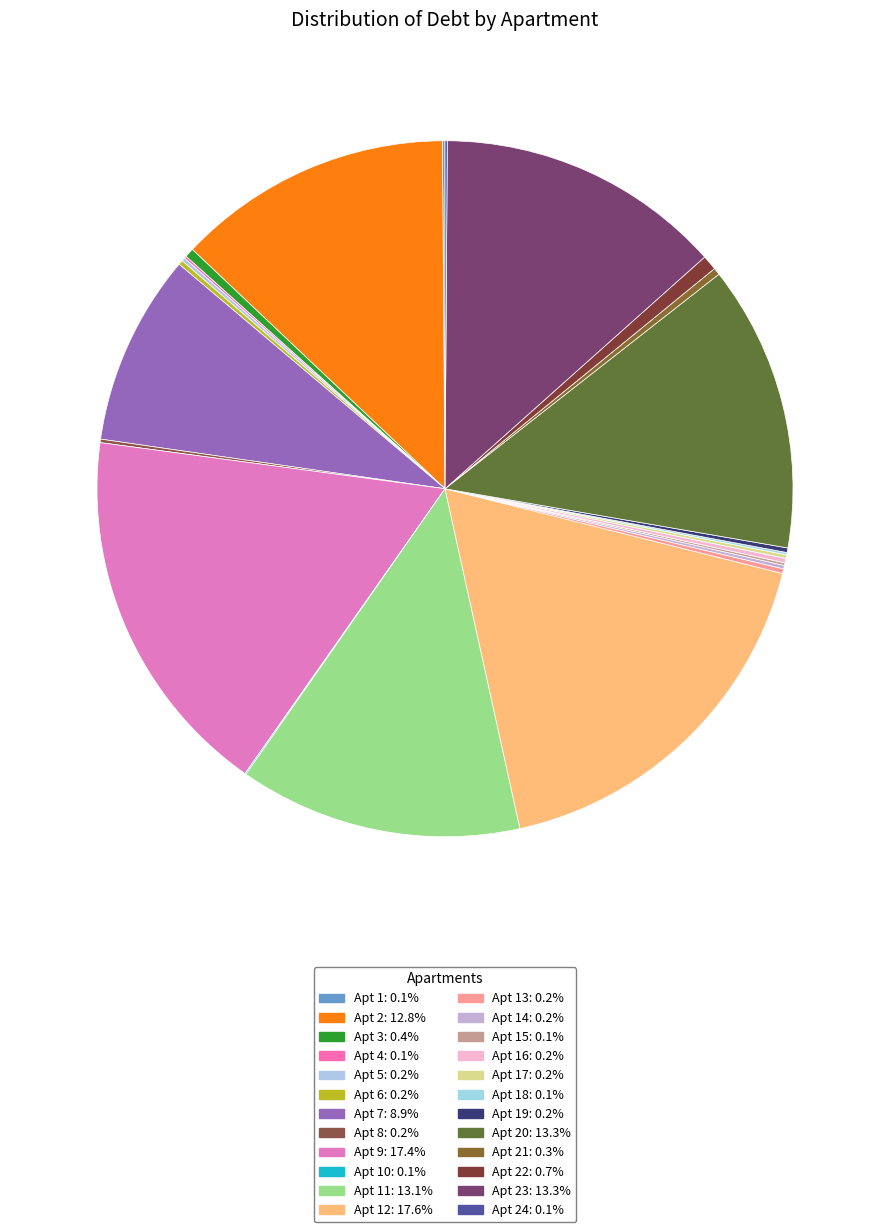

Is there any slice that represents more than half of the pie?

No